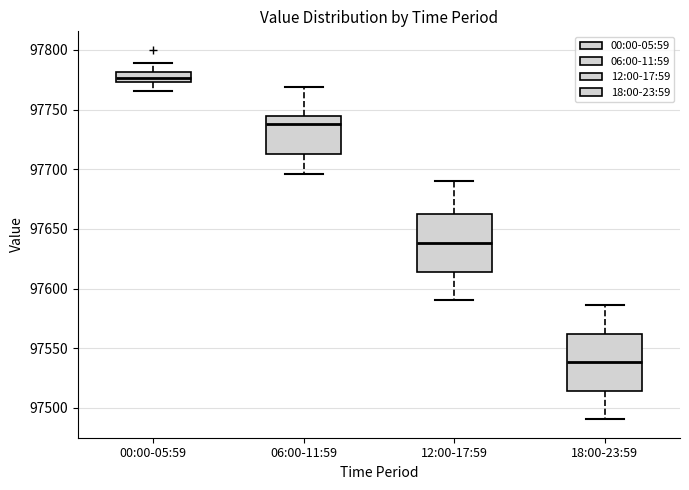

Where does the lower whisker of the box for 12:00-17:59 end on the y-axis? The values are not printed on the chart, so give them approximately, as read against the axis.

97590